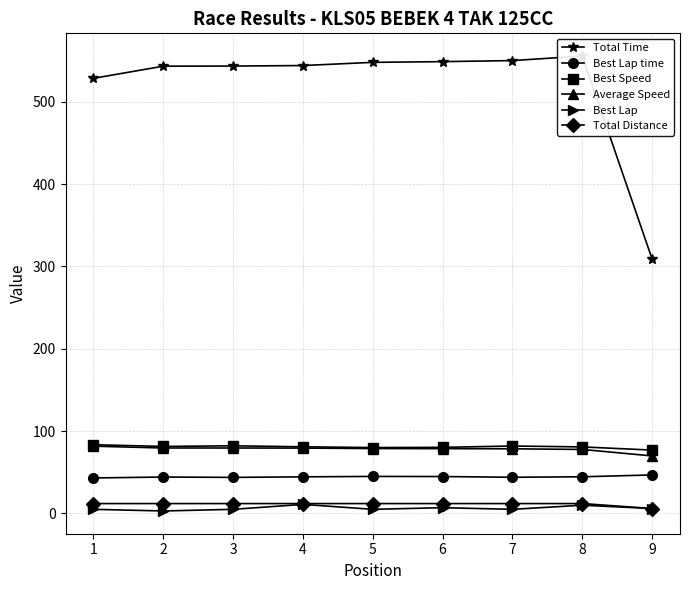

Between 7 and 3, which is larger?

7